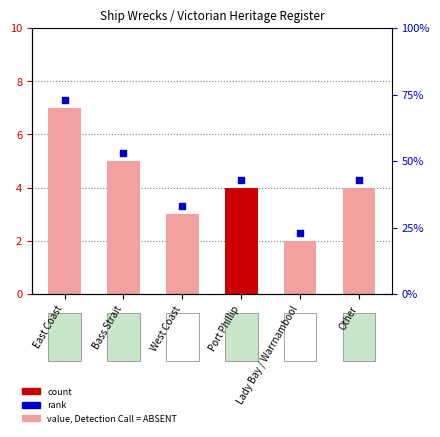

At how many categories does at least one series exceed 5?

2